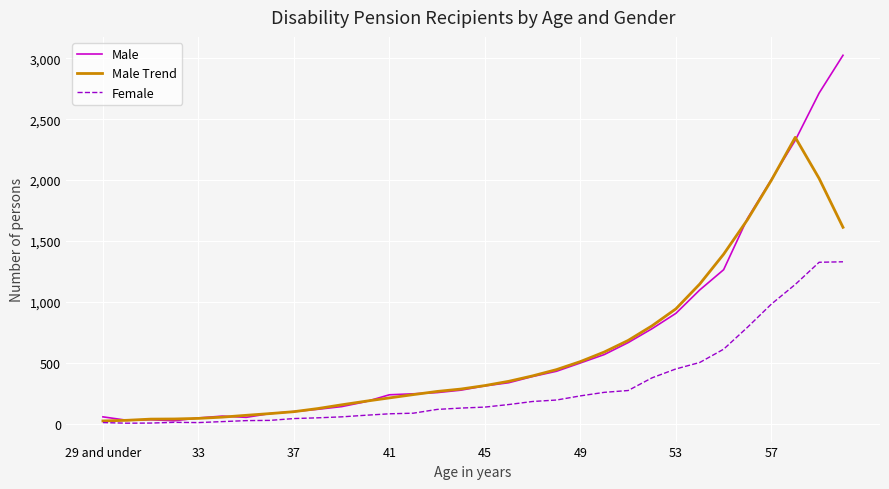

Which series has the largest range (max minus min)?

Male